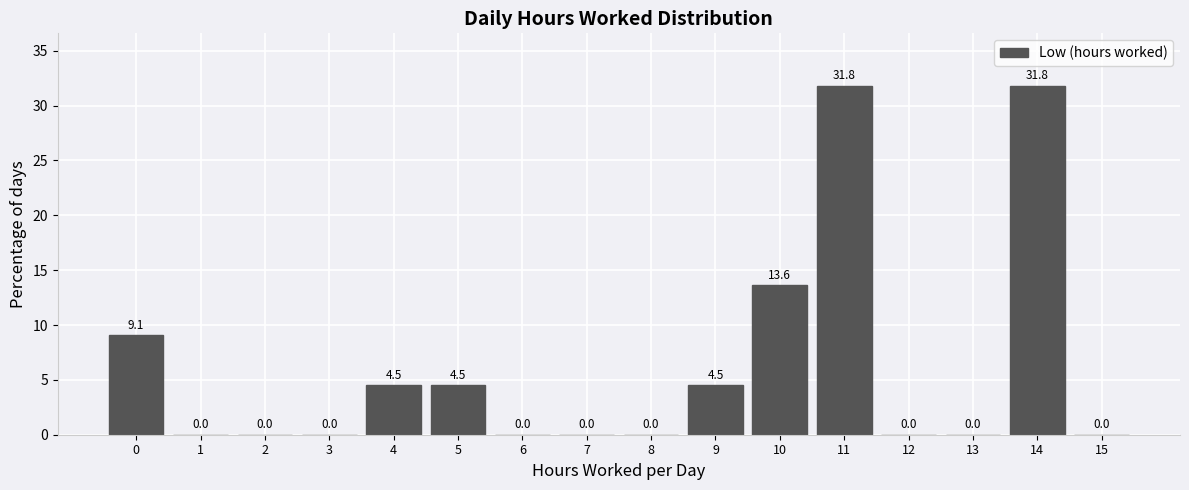

Reading left to right, transcribe all the data shown in this chart.

0=9.1	1=0.0	2=0.0	3=0.0	4=4.5	5=4.5	6=0.0	7=0.0	8=0.0	9=4.5	10=13.6	11=31.8	12=0.0	13=0.0	14=31.8	15=0.0